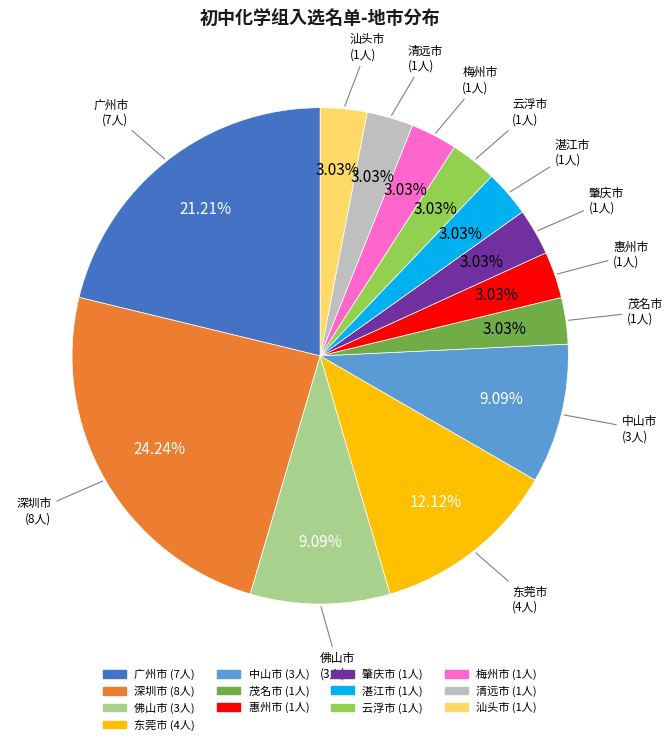

Between 佛山市 and 湛江市, which is larger?

佛山市